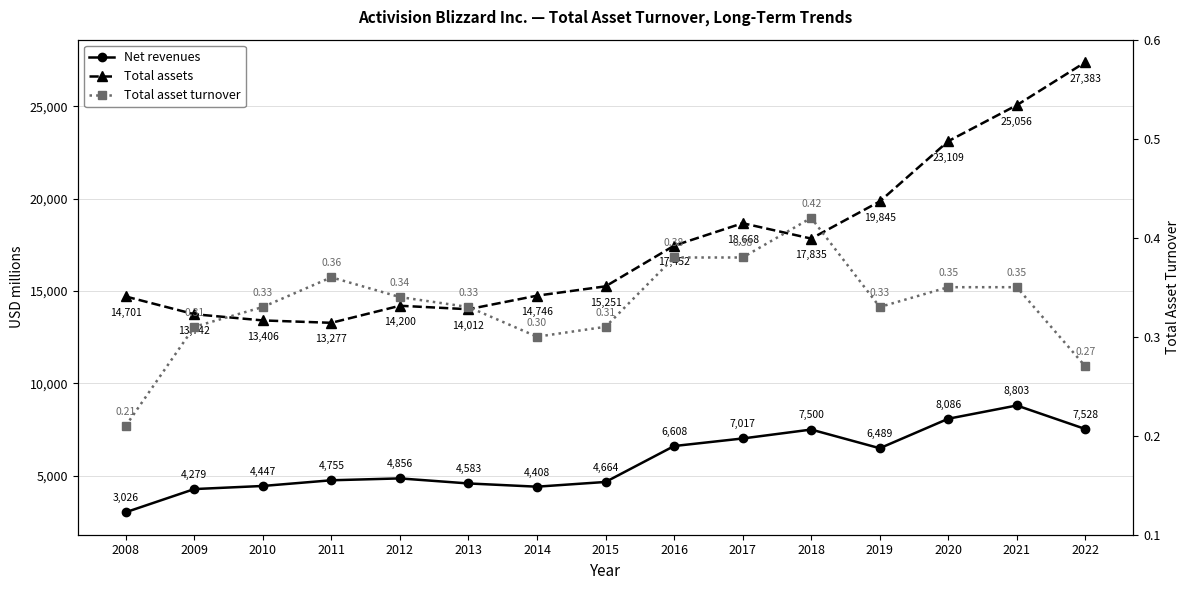

How many interior local peaks does the Total asset turnover series have?

2